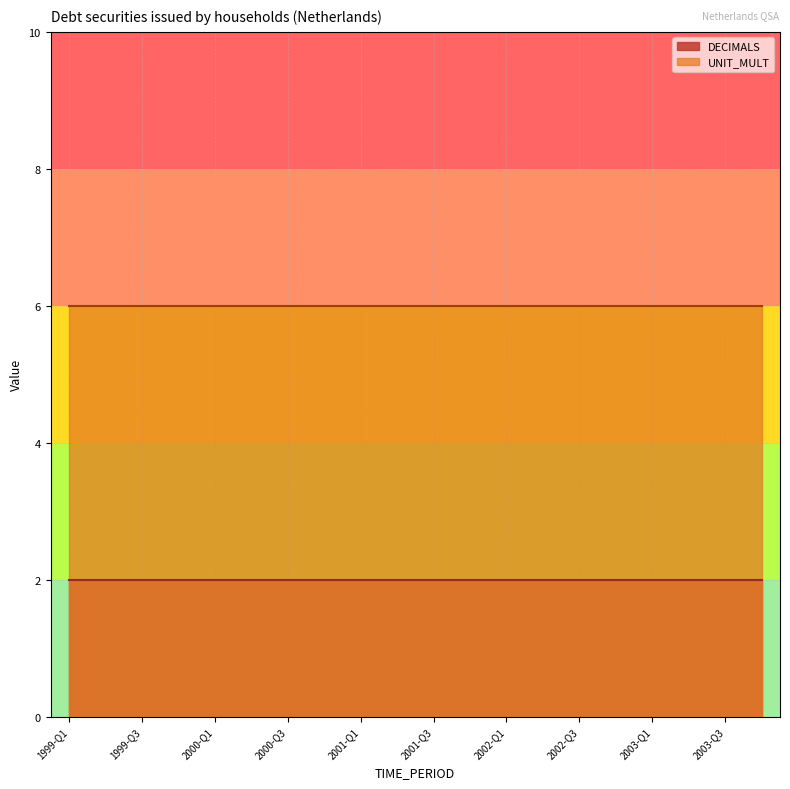

True or false: DECIMALS has a value of 2 at 1999-Q1.

True